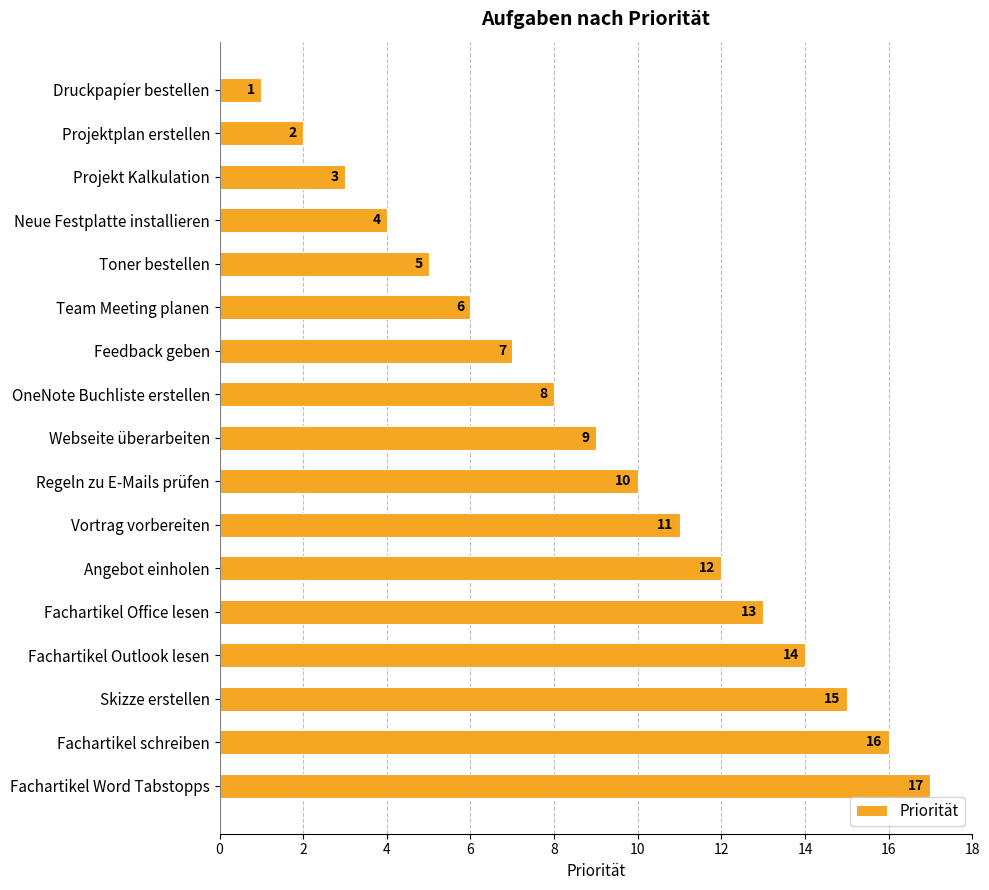

The value at Projekt Kalkulation is 2. True or false?

False